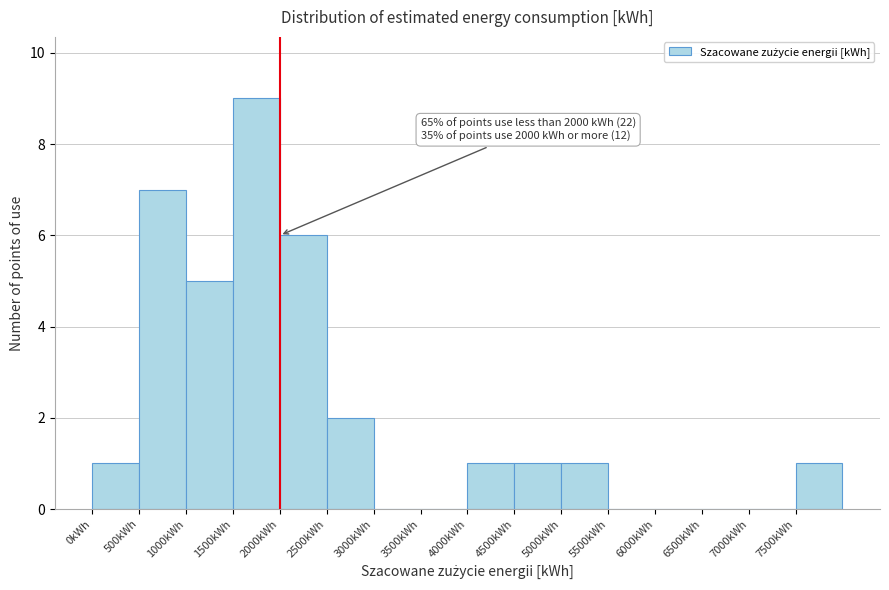

Which range on the x-axis has the tallest bar?

1500 to 2000